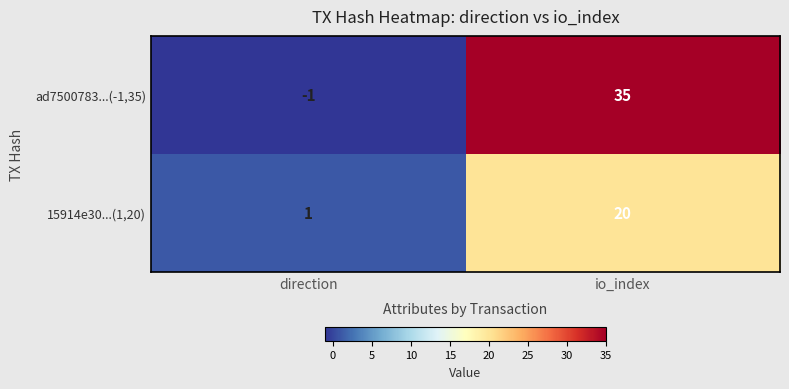

At which category is the sum across all series the highest?

io_index